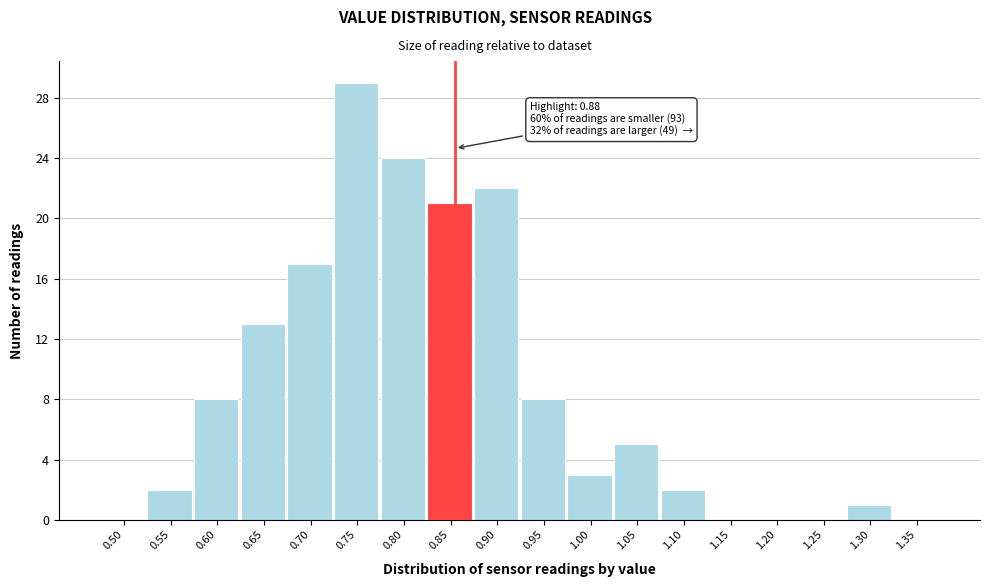

Reading left to right, list all the values displayed in this chart.

0.50=0	0.55=2	0.60=8	0.65=13	0.70=17	0.75=29	0.80=24	0.85=21	0.90=22	0.95=8	1.00=3	1.05=5	1.10=2	1.15=0	1.20=0	1.25=0	1.30=1	1.35=0